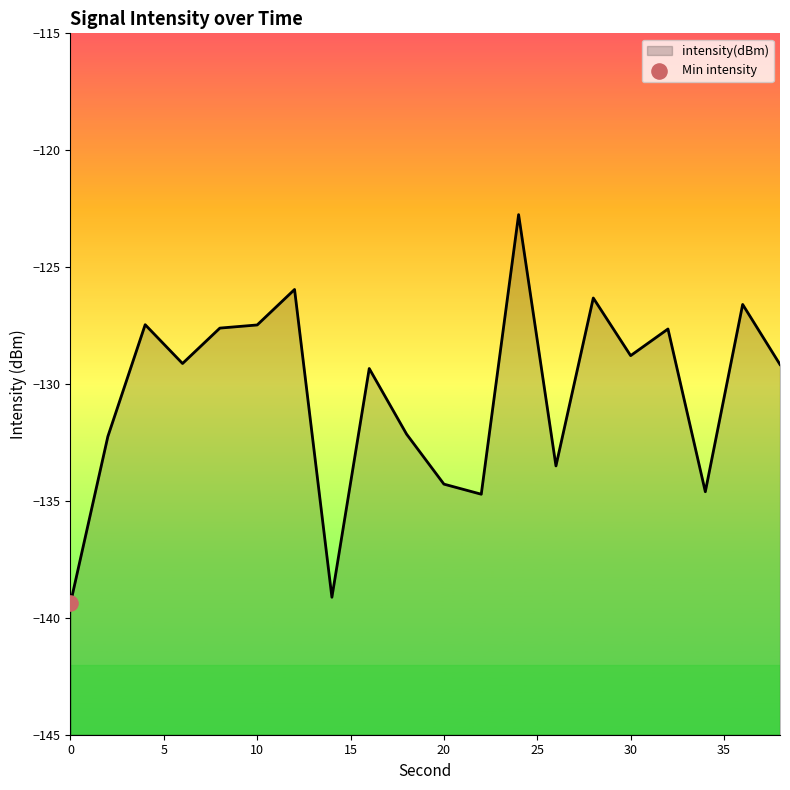

What is the change in value from 10 to 16?

-1.9